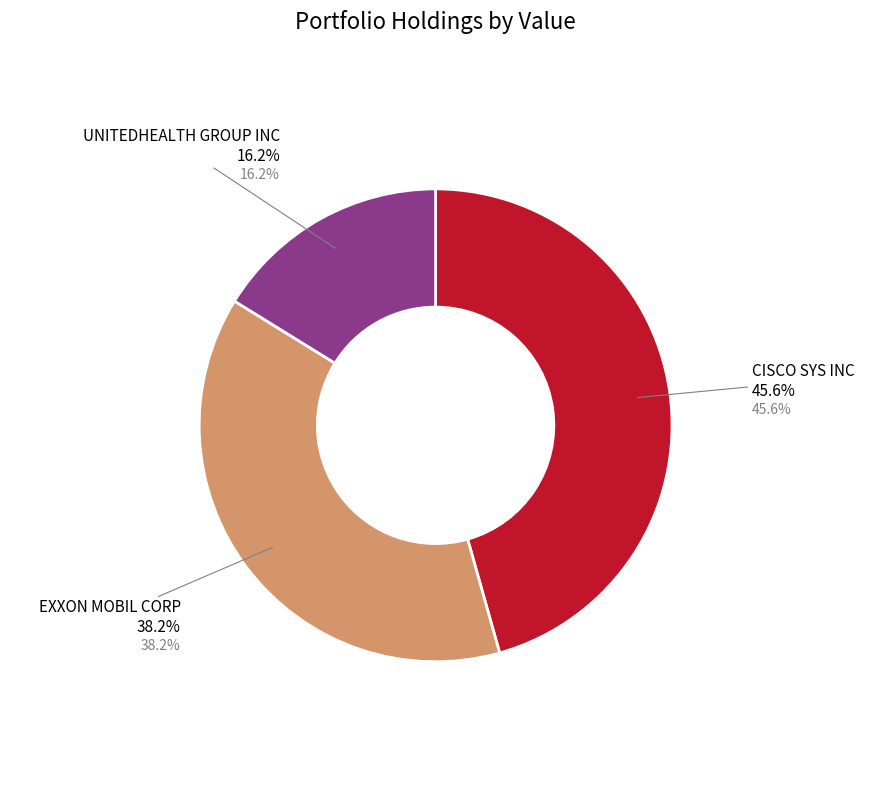

Rank the categories by value from lowest to highest.

UNITEDHEALTH GROUP INC, EXXON MOBIL CORP, CISCO SYS INC